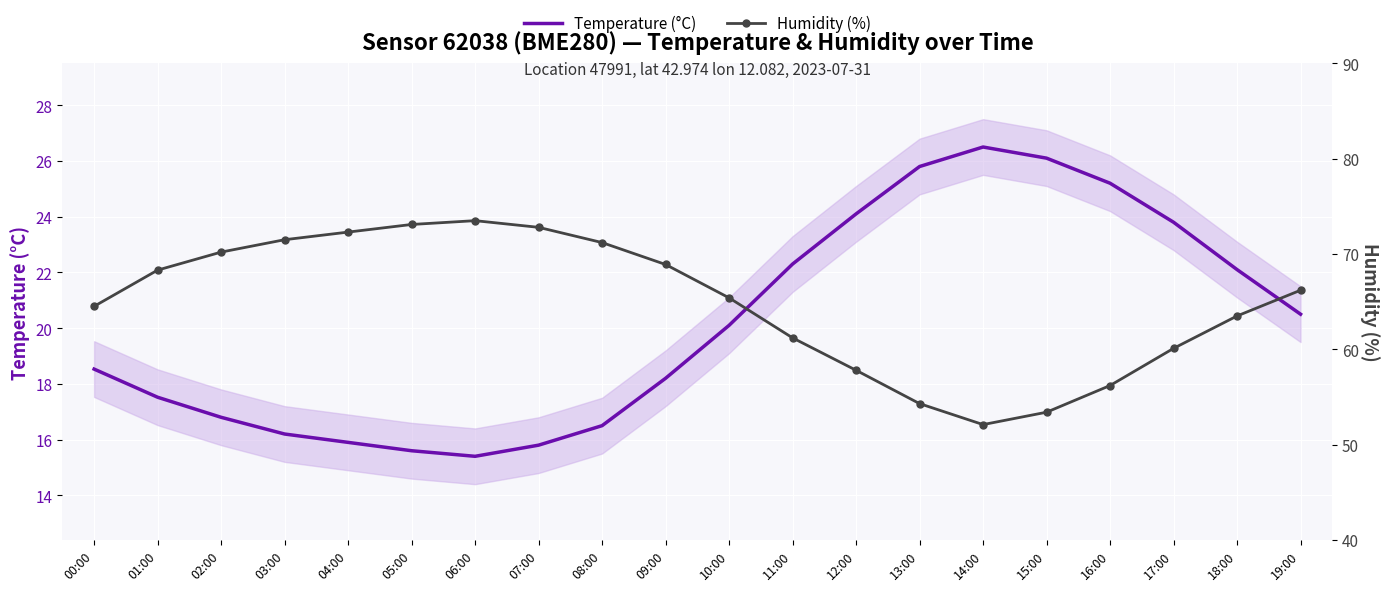

Is the value of Humidity (%) at 17:00 greater than the value of Temperature (°C) at 13:00?

Yes